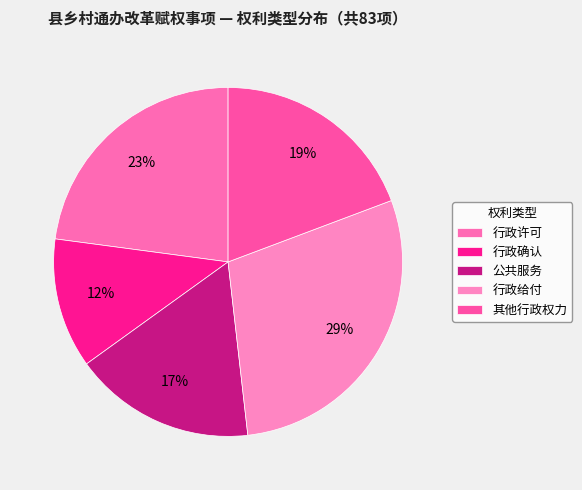

To the nearest percent, what portion does 行政许可 represent?

23%